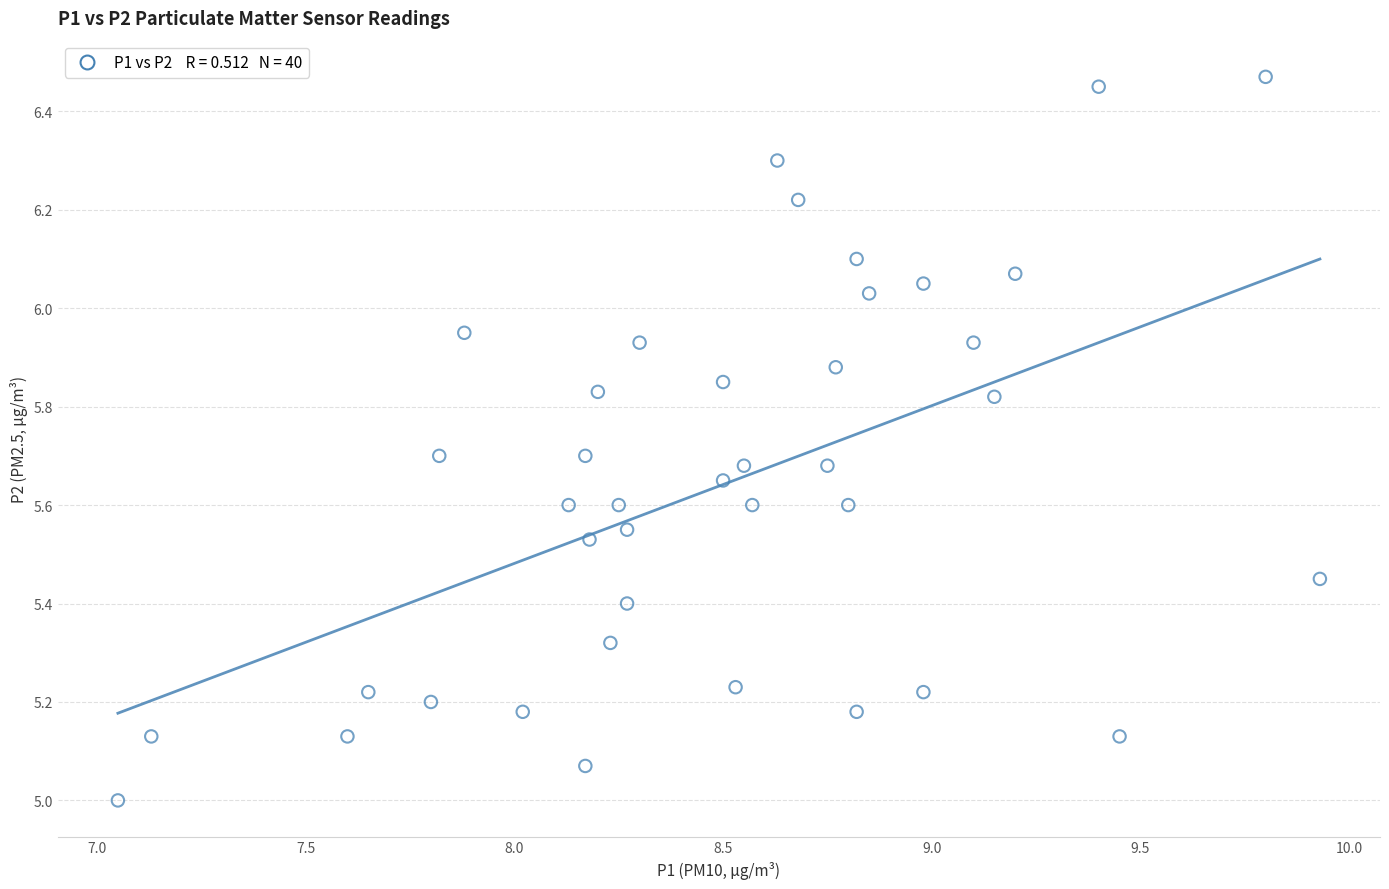

What is the range of X values (max minus min)?

2.9